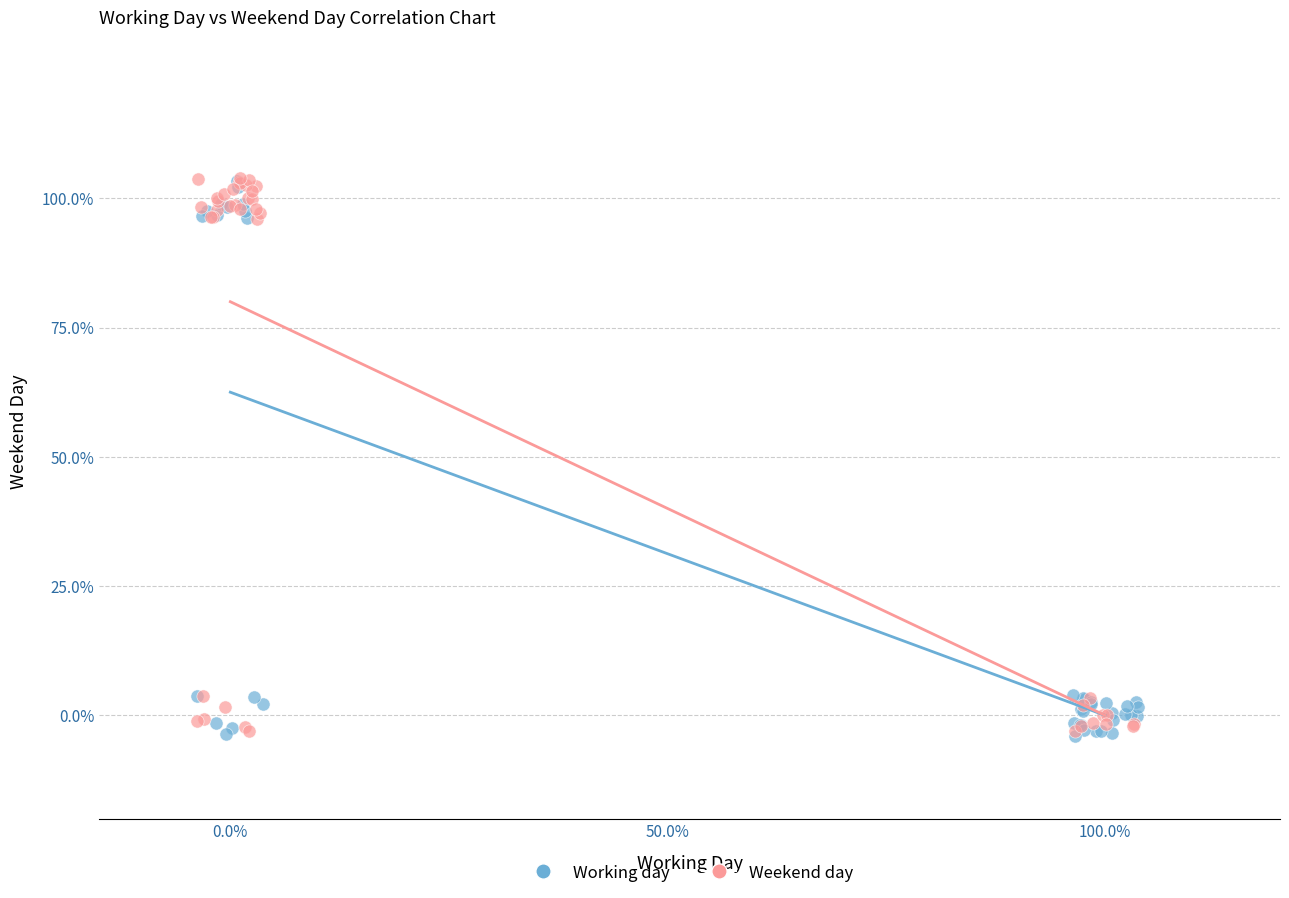

What are all the series names shown in the legend?

Working day, Weekend day